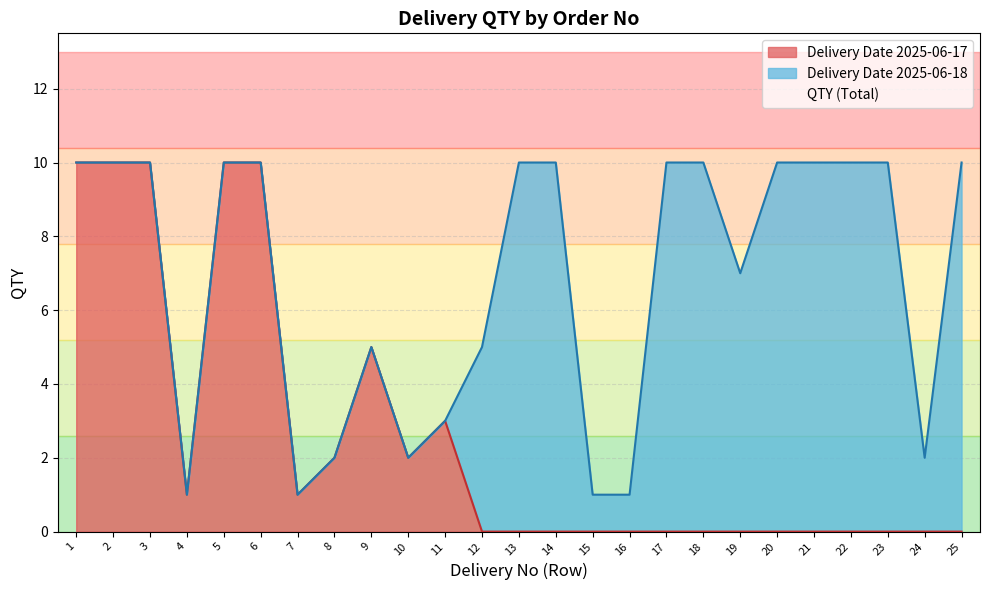

True or false: QTY and Delivery Date (2025-06-18) intersect in this chart.

False